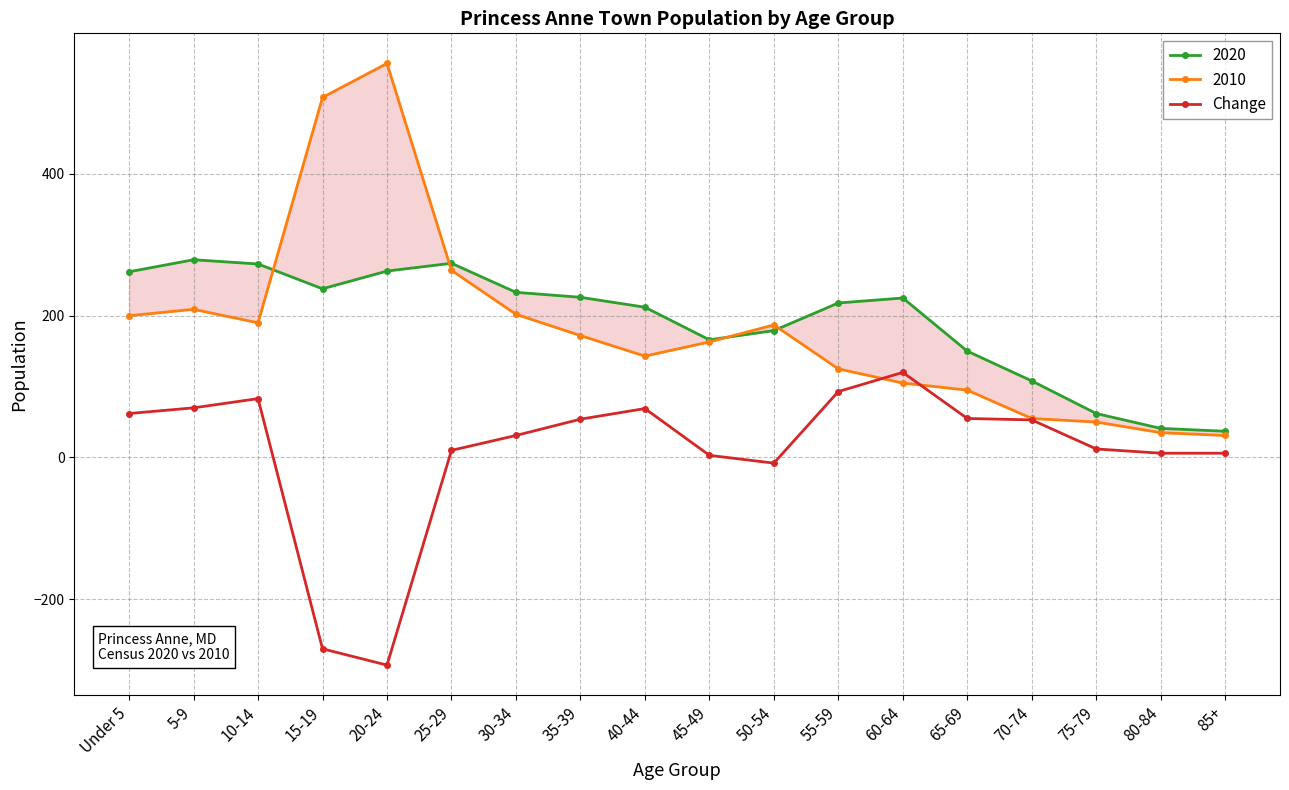

How many interior local valleys (lower than both neighbors) does the data have?

2